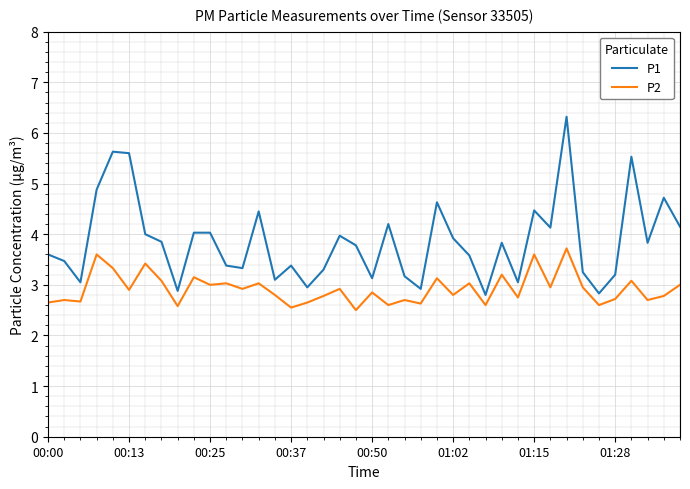

List the series in order of their overall mean, highest first.

P1, P2